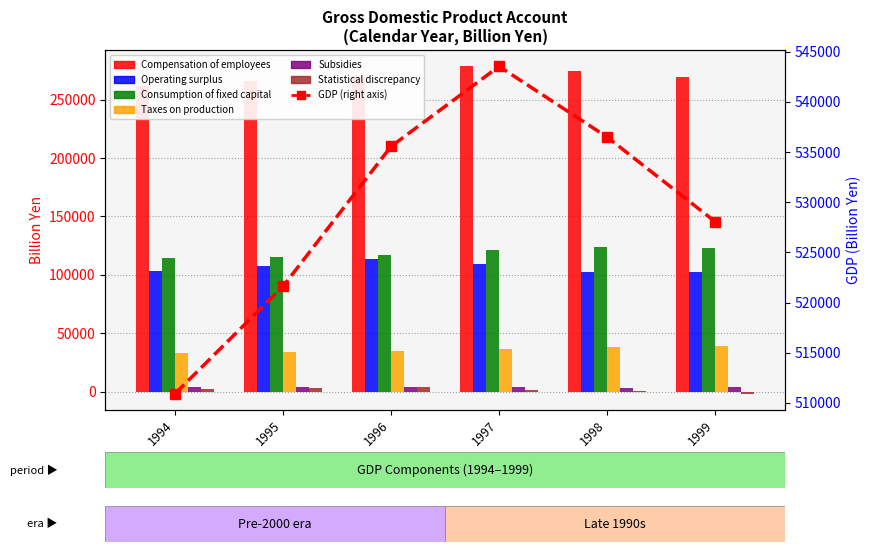

How many bars are there in total?

36